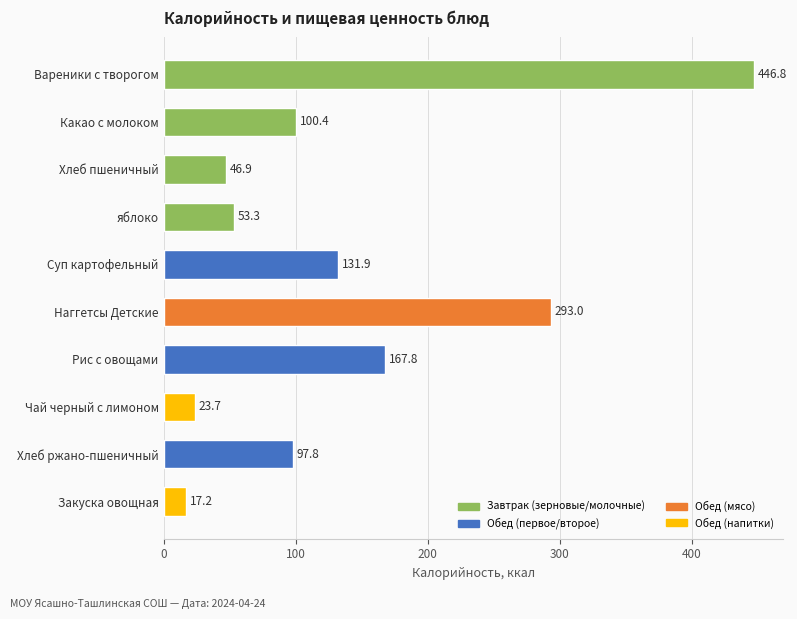

Rank the categories by value from highest to lowest.

Вареники с творогом, Наггетсы Детские, Рис с овощами, Суп картофельный, Какао с молоком, Хлеб ржано-пшеничный, яблоко, Хлеб пшеничный, Чай черный с лимоном, Закуска овощная